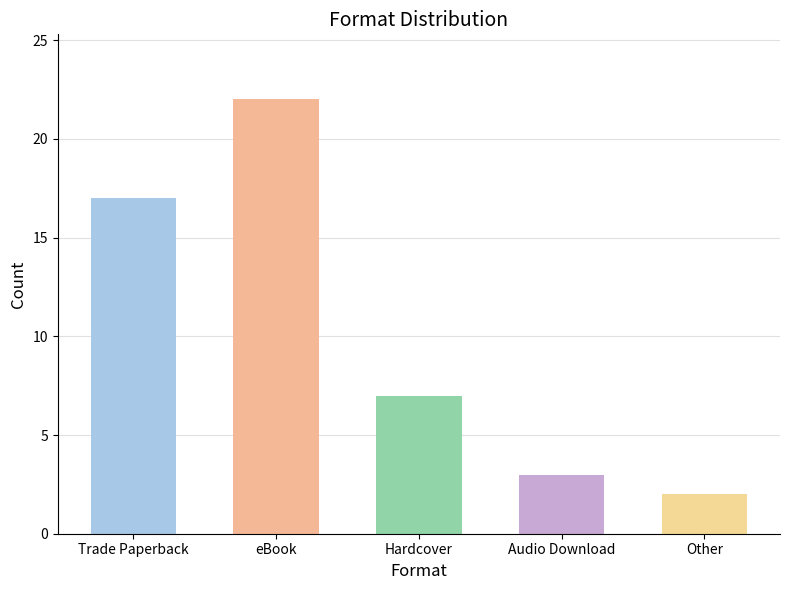

How many data points are less than 7?

2